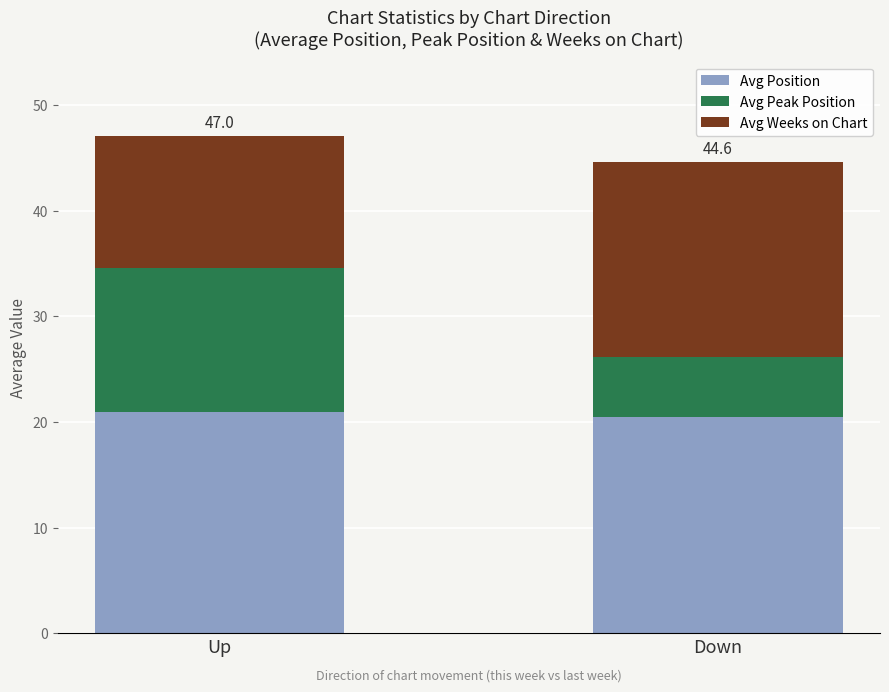

What is the total value across all series at Down?

44.6